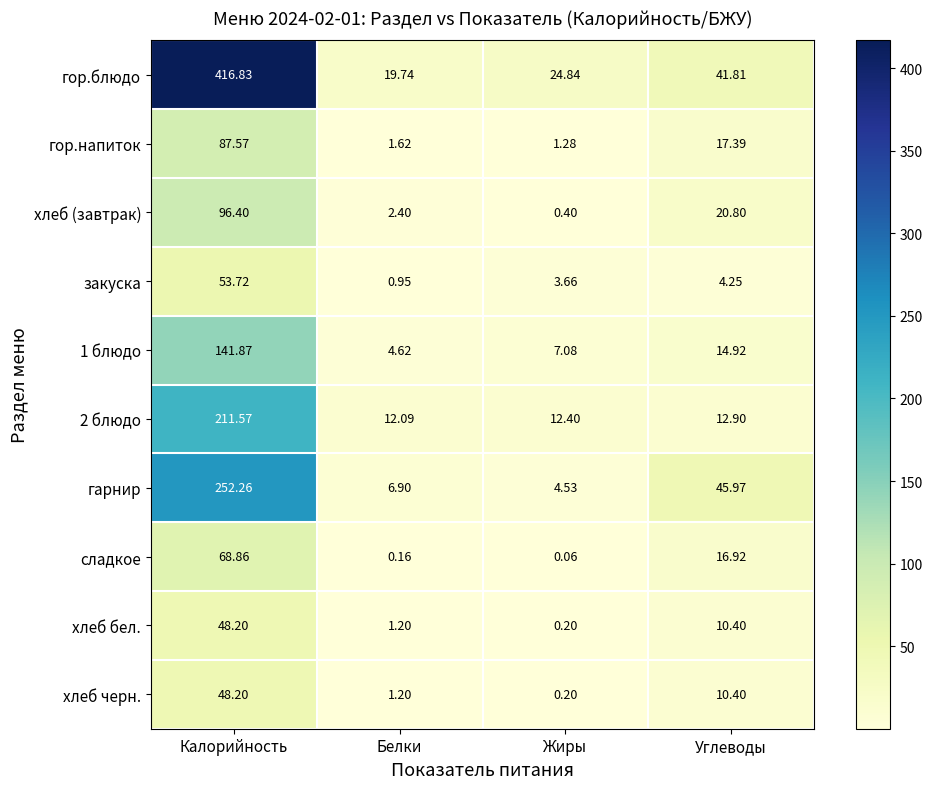

Which label corresponds to the smallest value in the chart?

Жиры